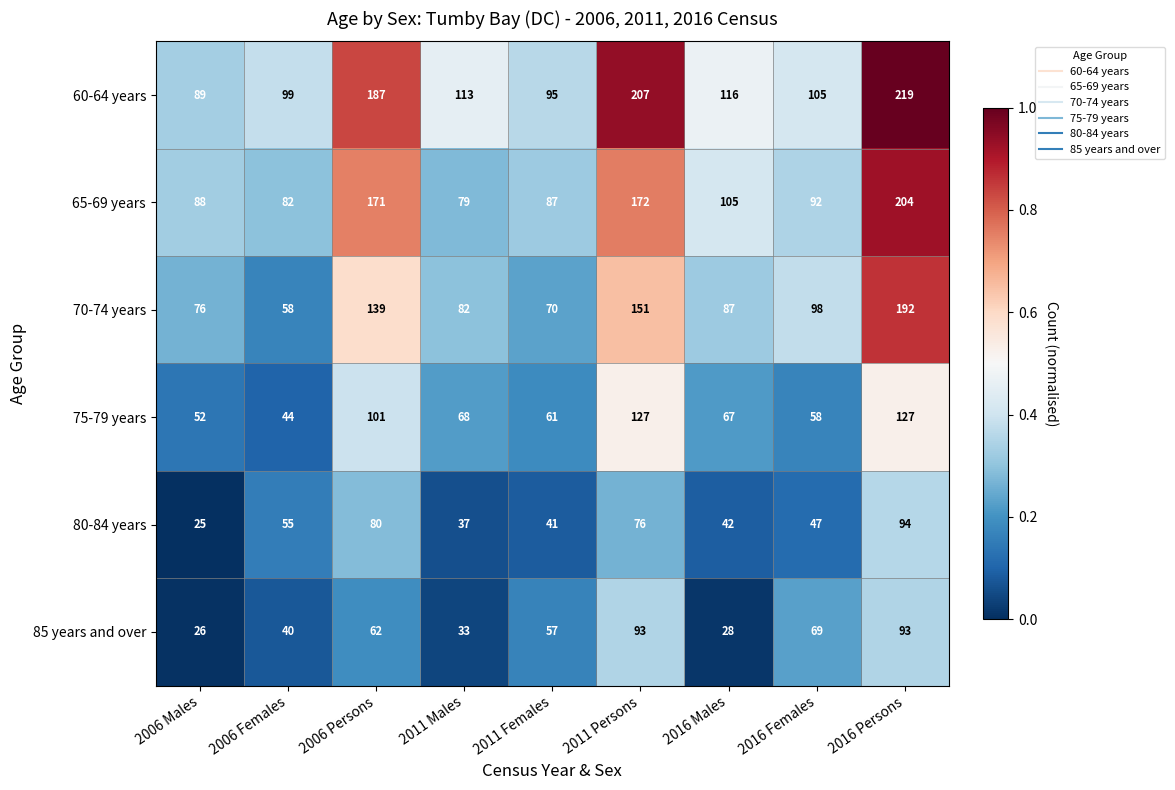

Which series has the largest total across all categories?

60-64 years